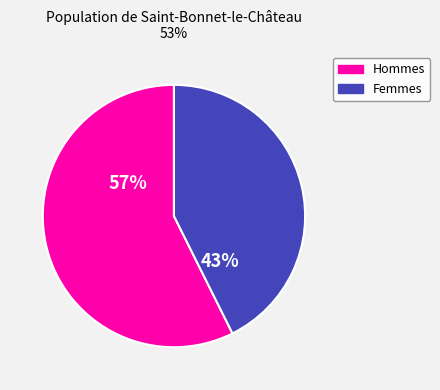

Which slice is the largest?

Hommes